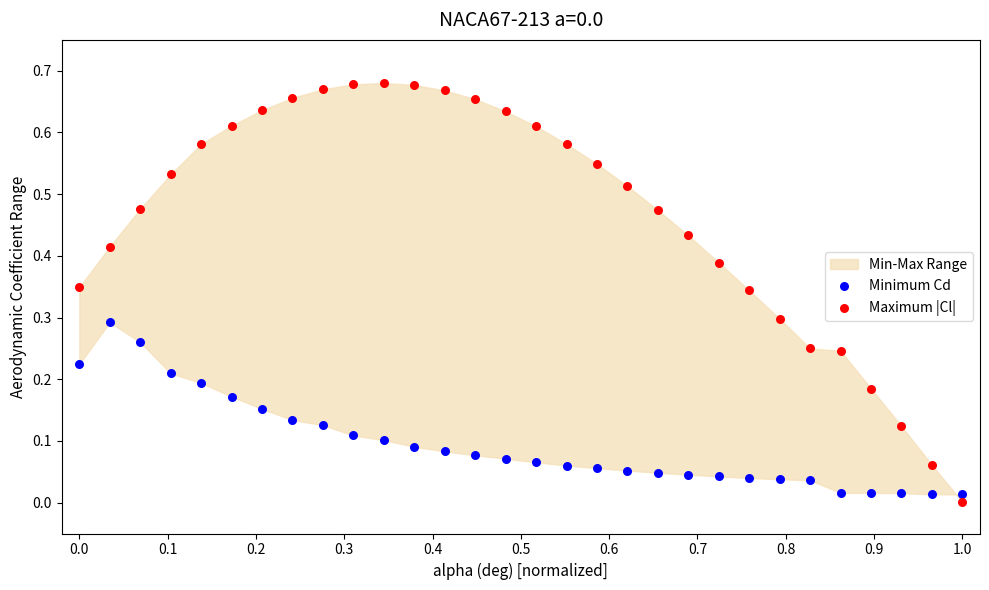

Which series has the largest Y range (max minus min)?

Maximum |Cl|